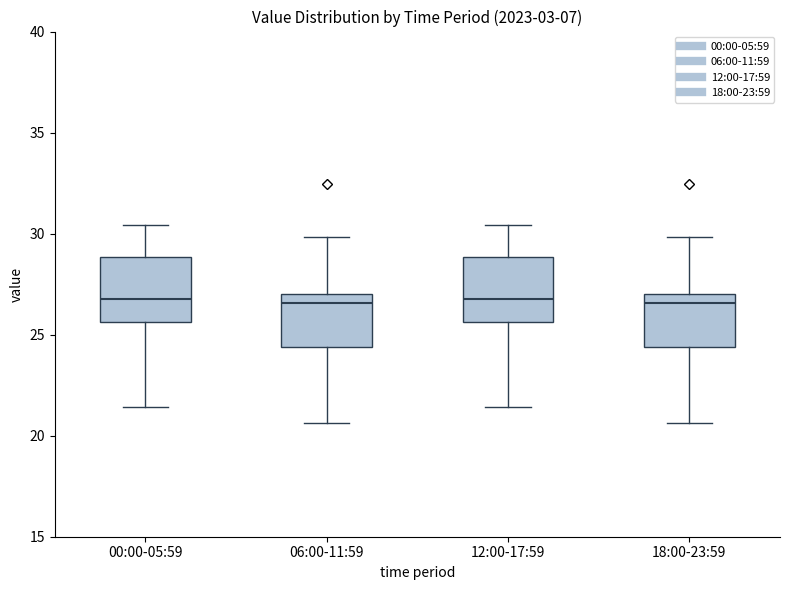

Where is the lower edge of the box for 12:00-17:59 on the y-axis? The values are not printed on the chart, so give them approximately, as read against the axis.

25.5